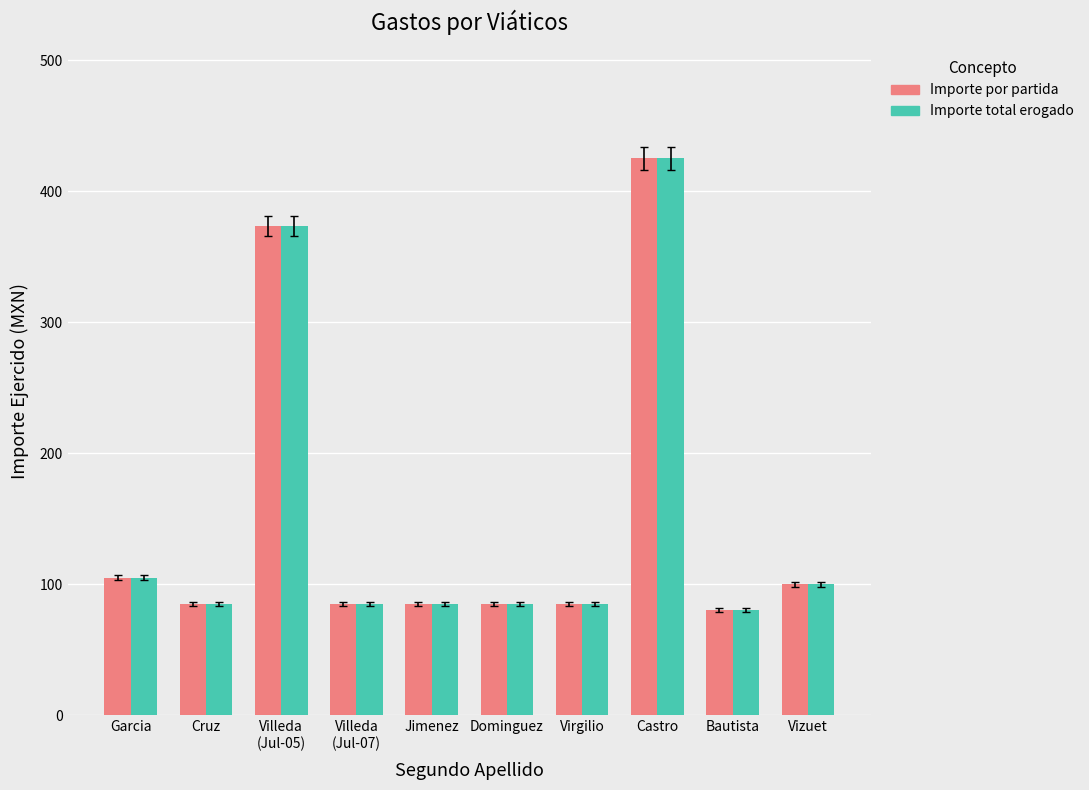

What position from the left is Villeda
(Jul-05)?

3